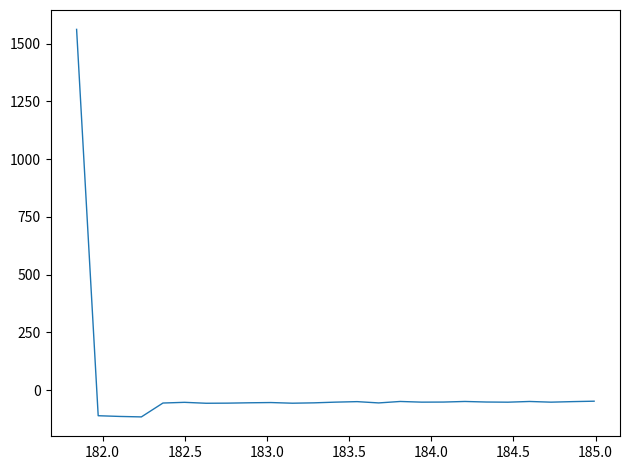

What is the difference between the maximum and minimum values?

1677.9